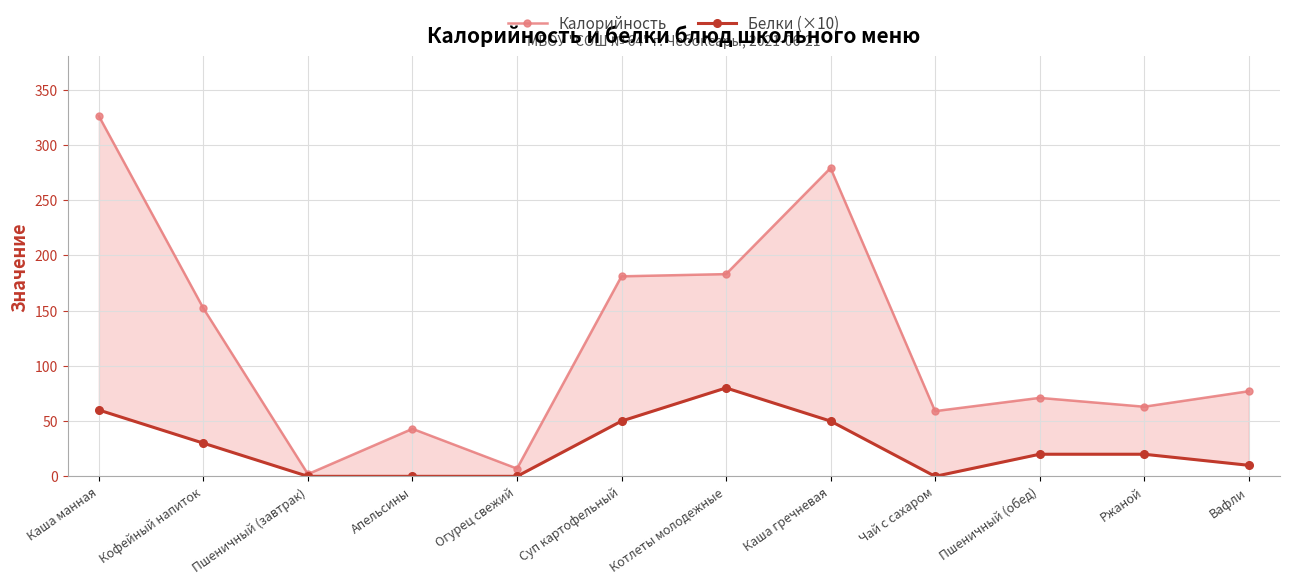

True or false: Калорийность has a value of 3 at Пшеничный (завтрак).

False